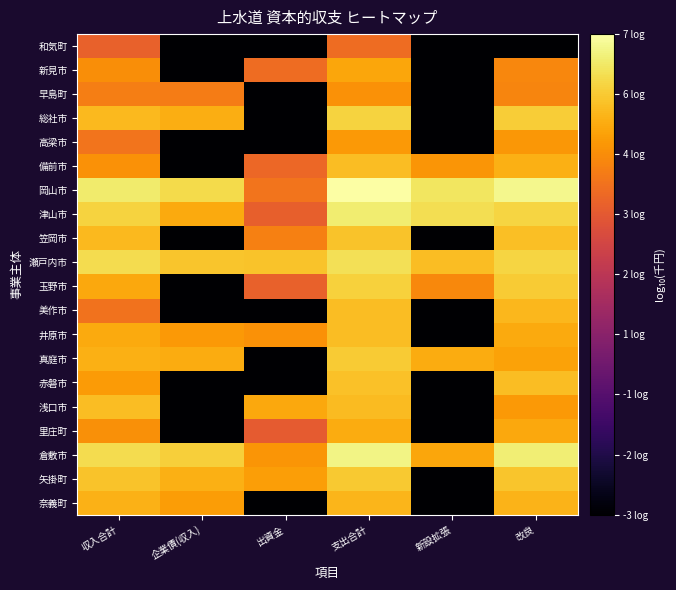

Which has a higher value, 収入合計 or 支出合計?

支出合計